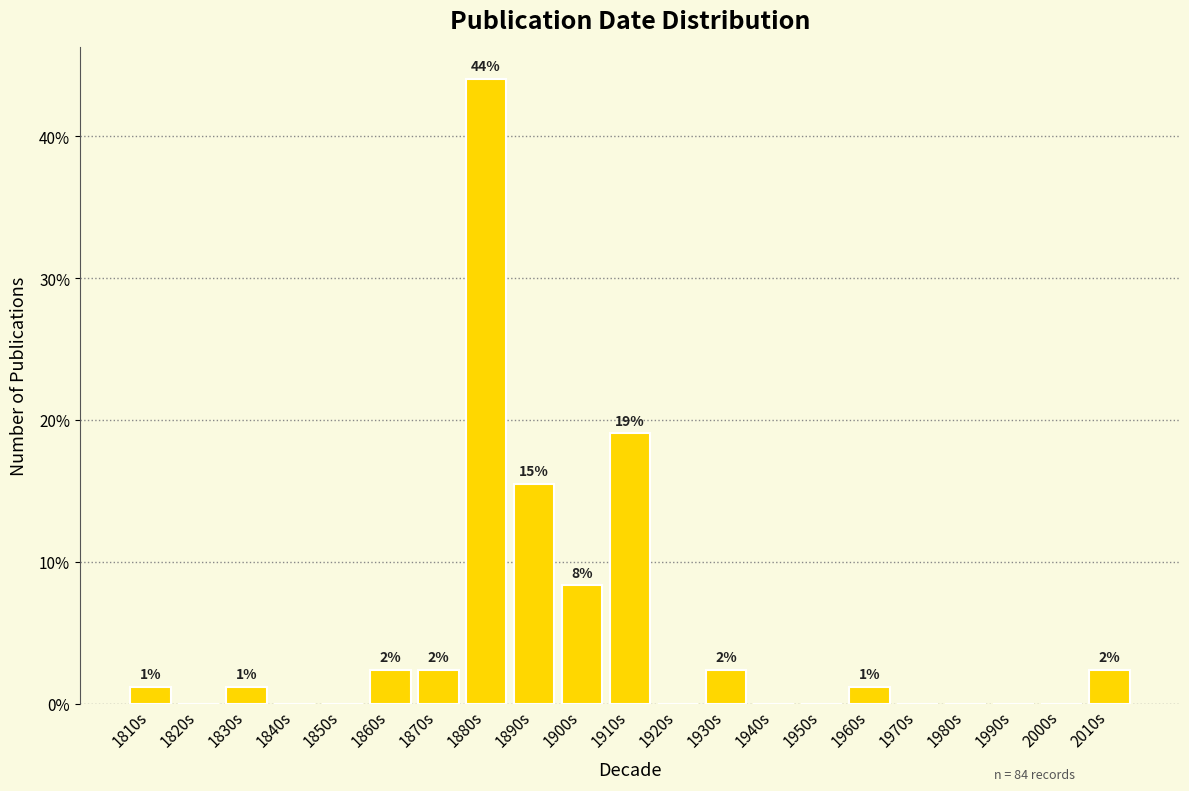

Are the bars horizontal?

No